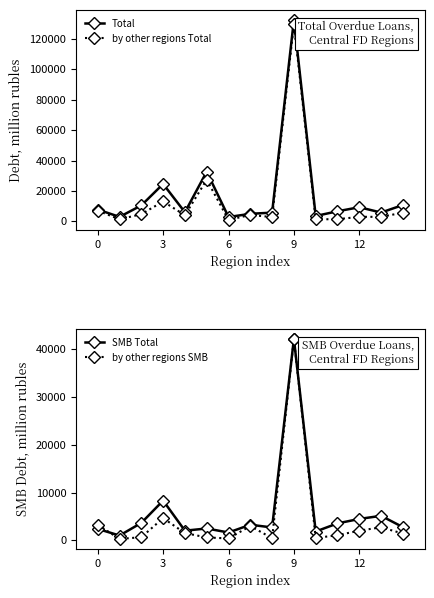

Is it true that SMB Total equals 3517 at 5?

False